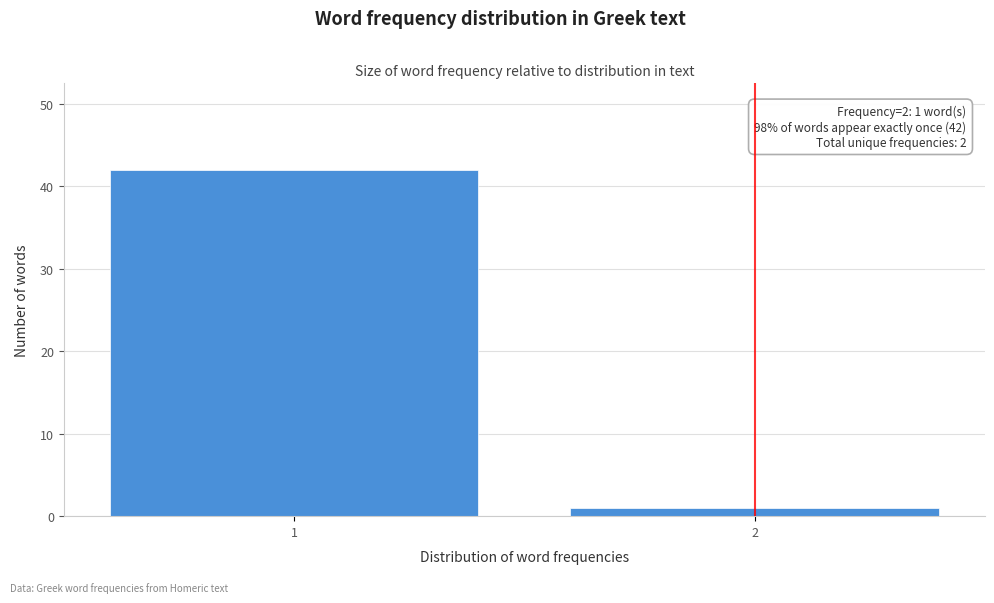

Reading left to right, list all the values displayed in this chart.

1=42	2=1